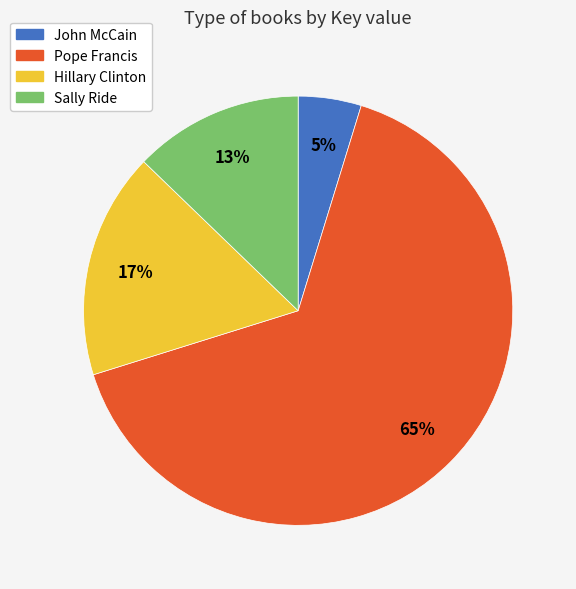

Which category has the smallest portion of the pie?

John McCain